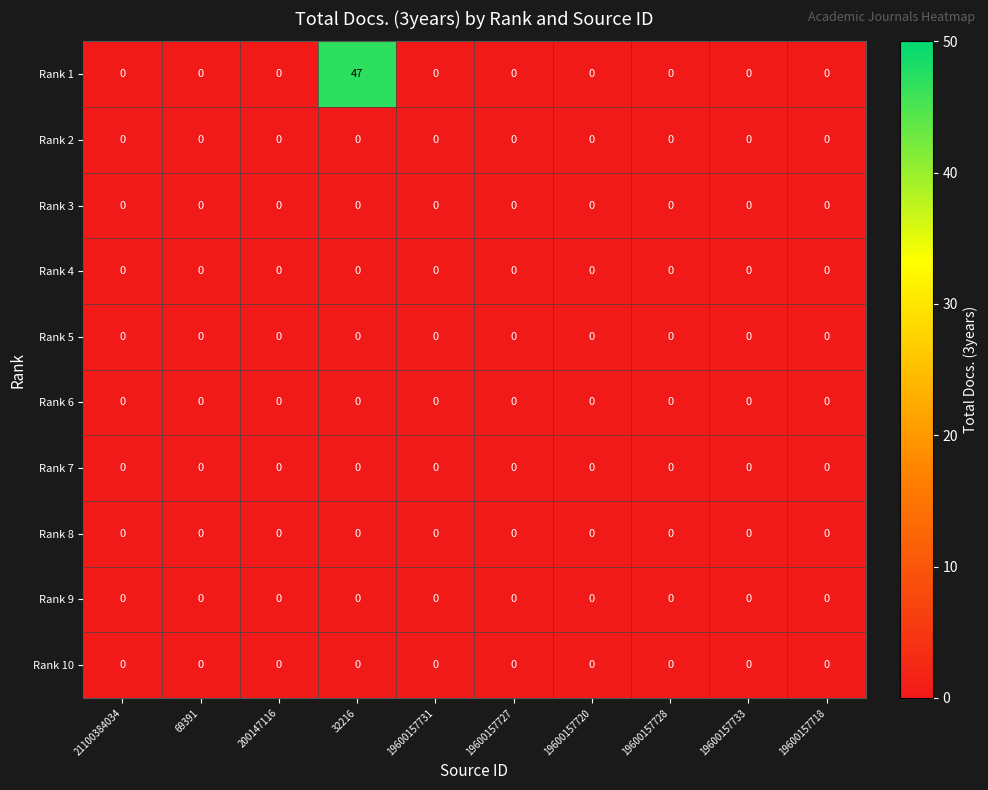

True or false: Rank 5 has a value of 0 at 21100384034.

True